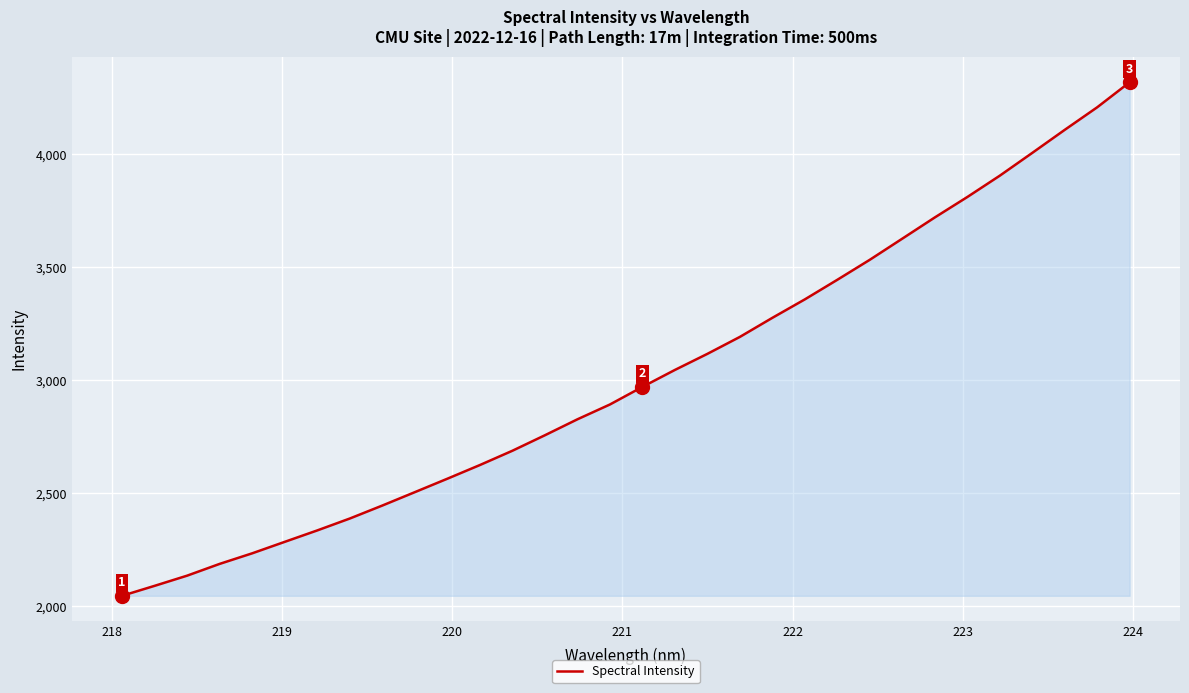

What is the greatest value displayed?

4318.2